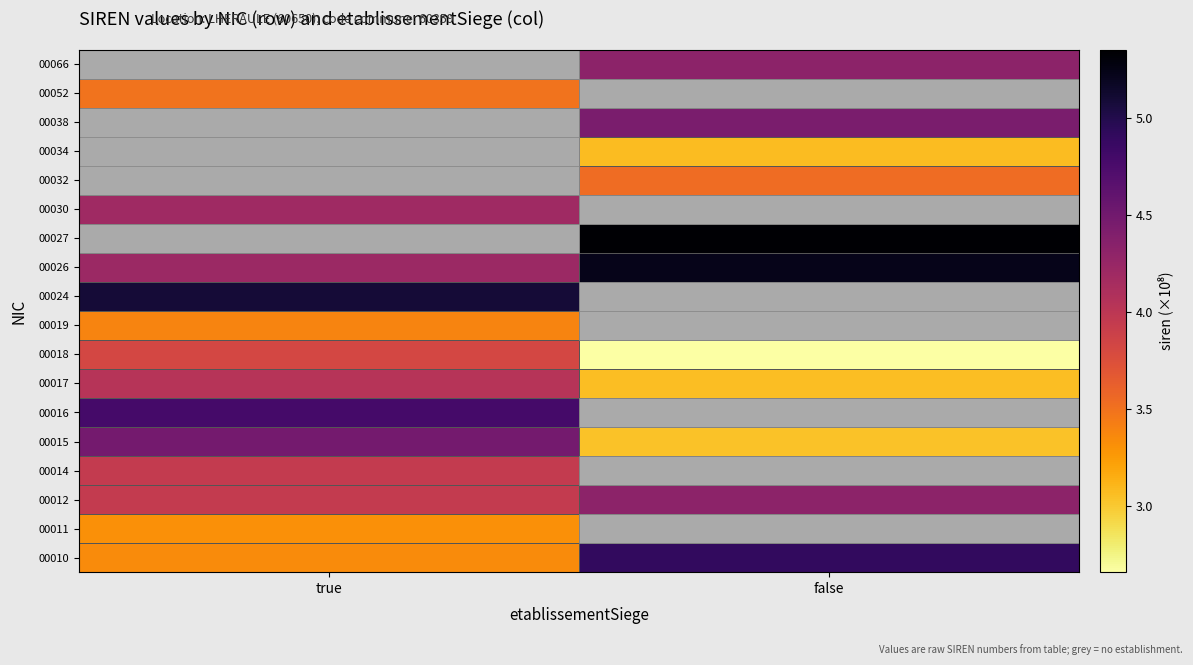

At which label does 00027 reach its peak?

true